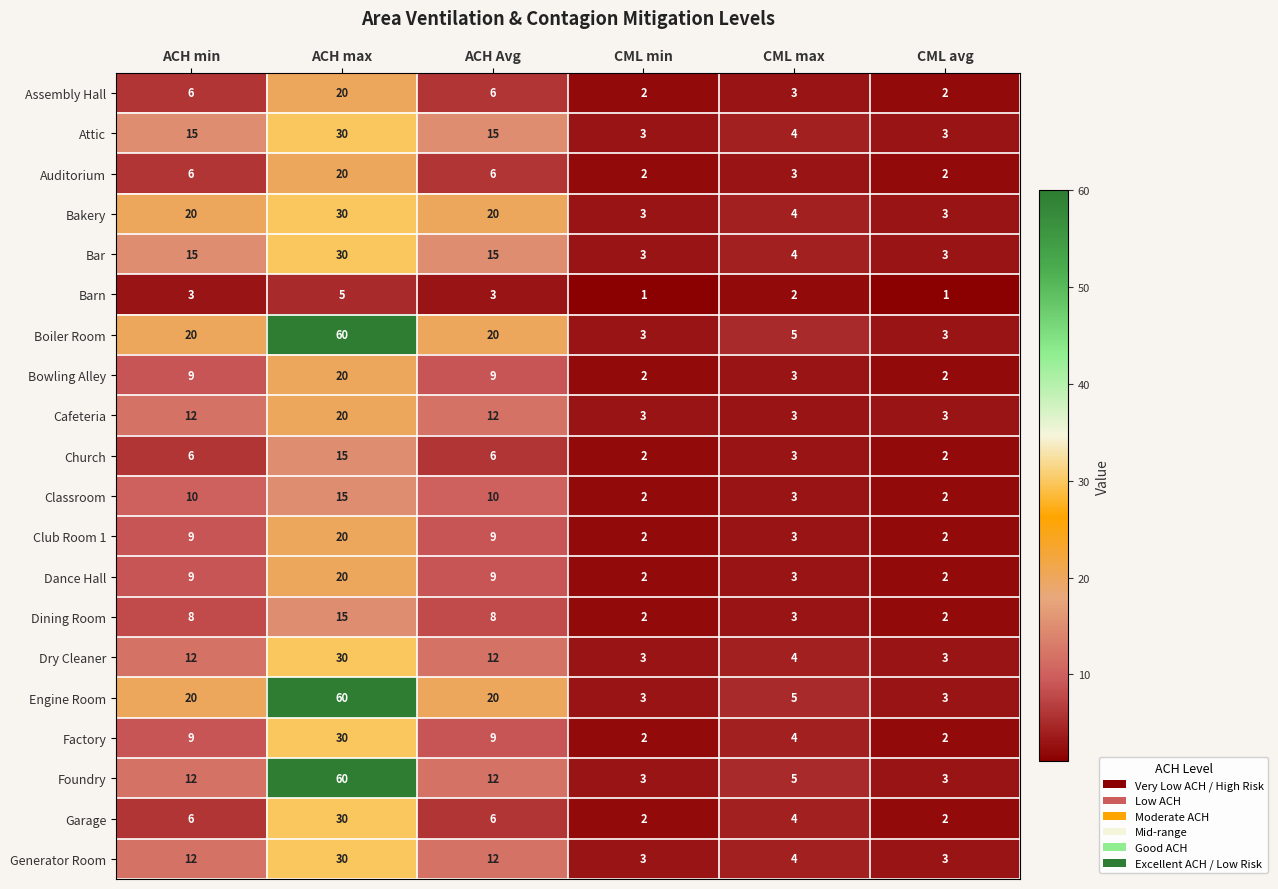

Read the Engine Room value at ACH min.

20